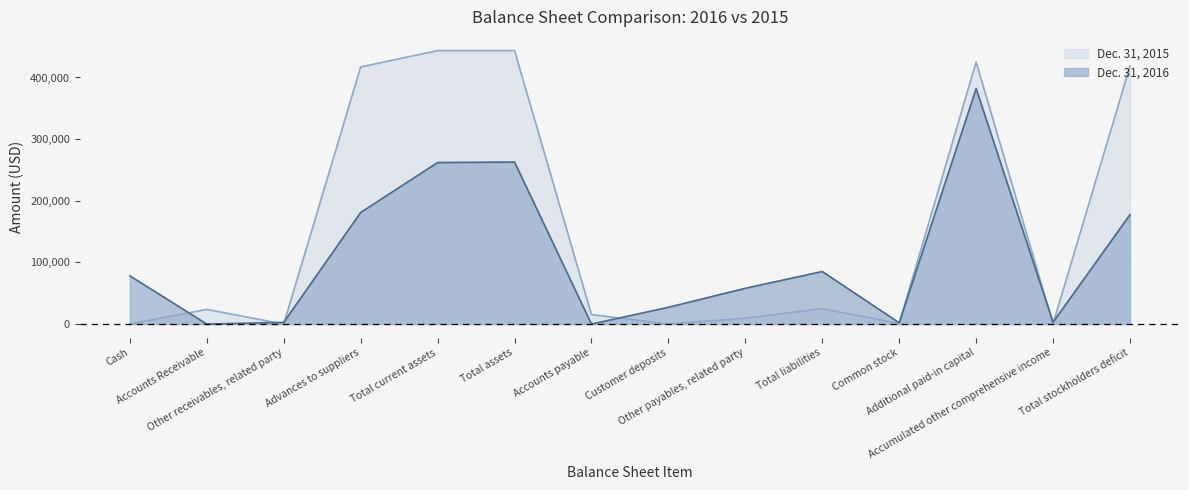

At which category does the chart reach its minimum across all series?

Accounts Receivable